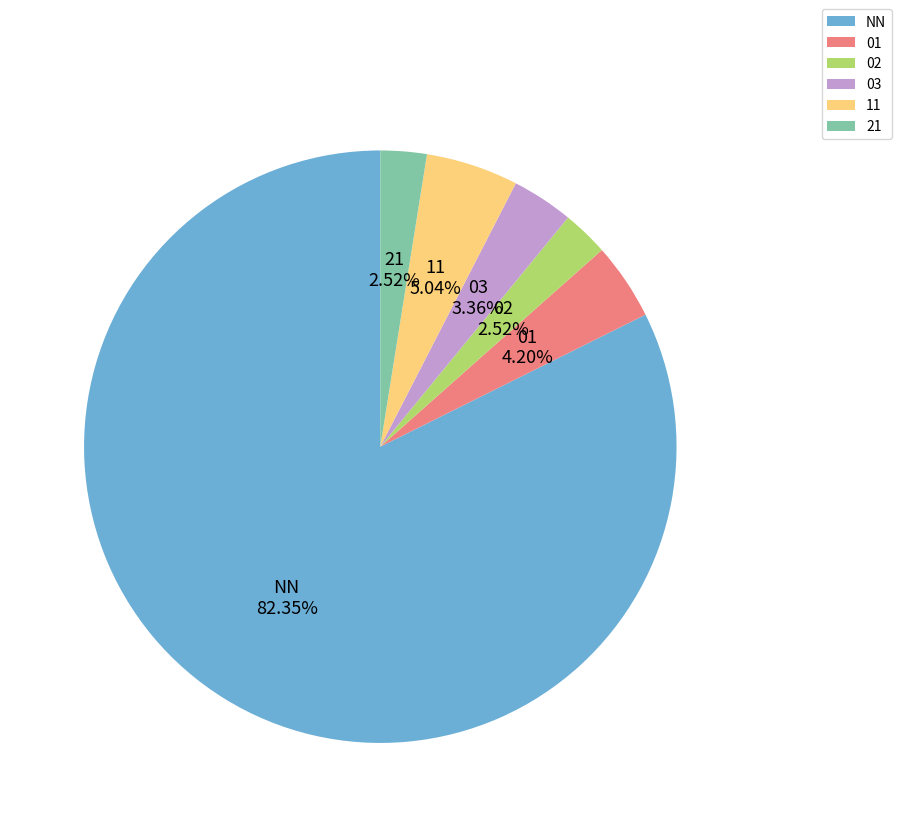

Which category accounts for the majority?

NN